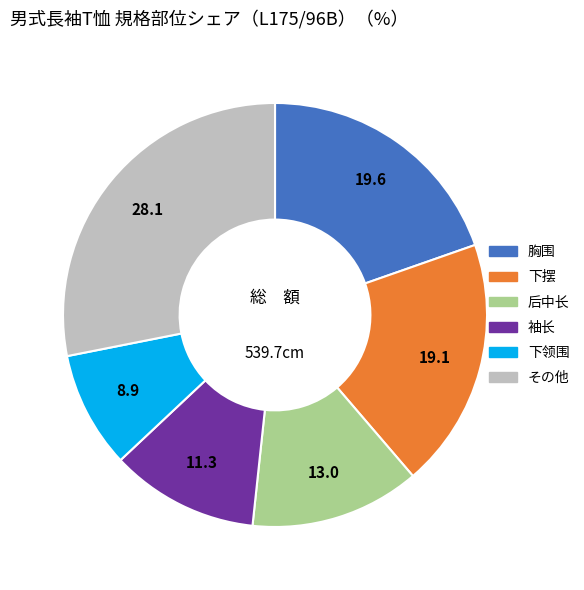

Does any single category account for the majority?

No